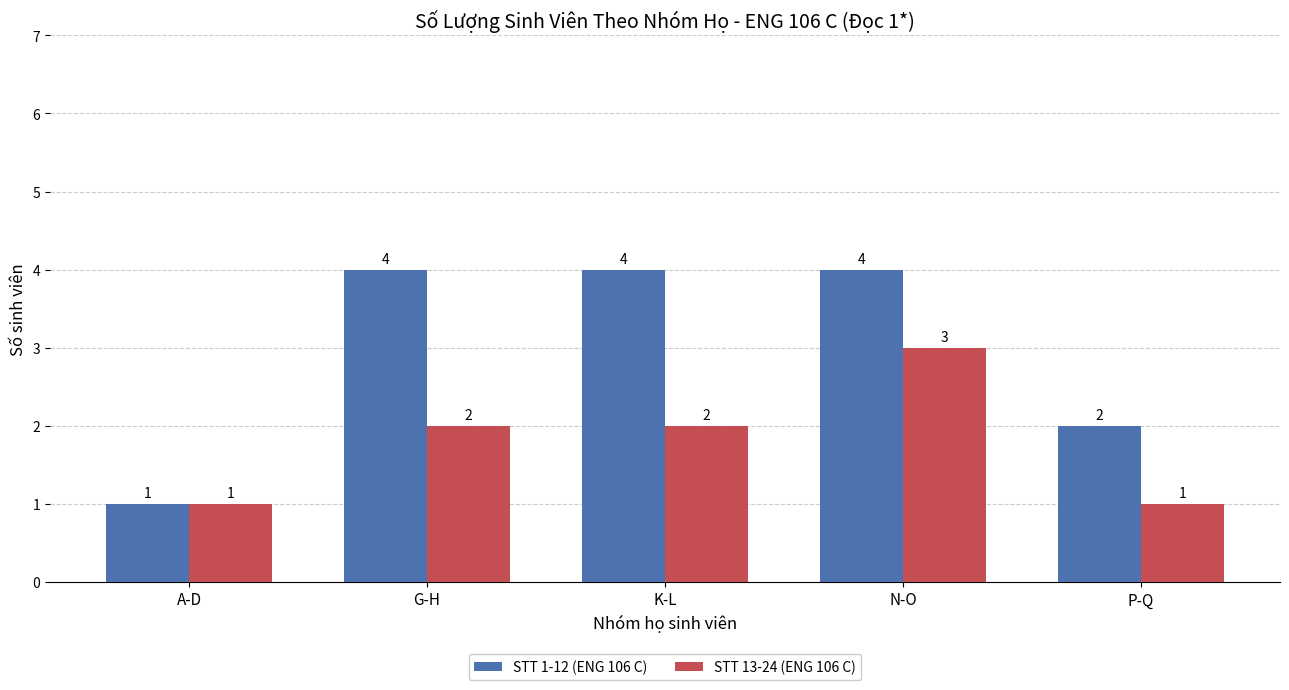

What is the difference between the highest and lowest values at K-L?

2